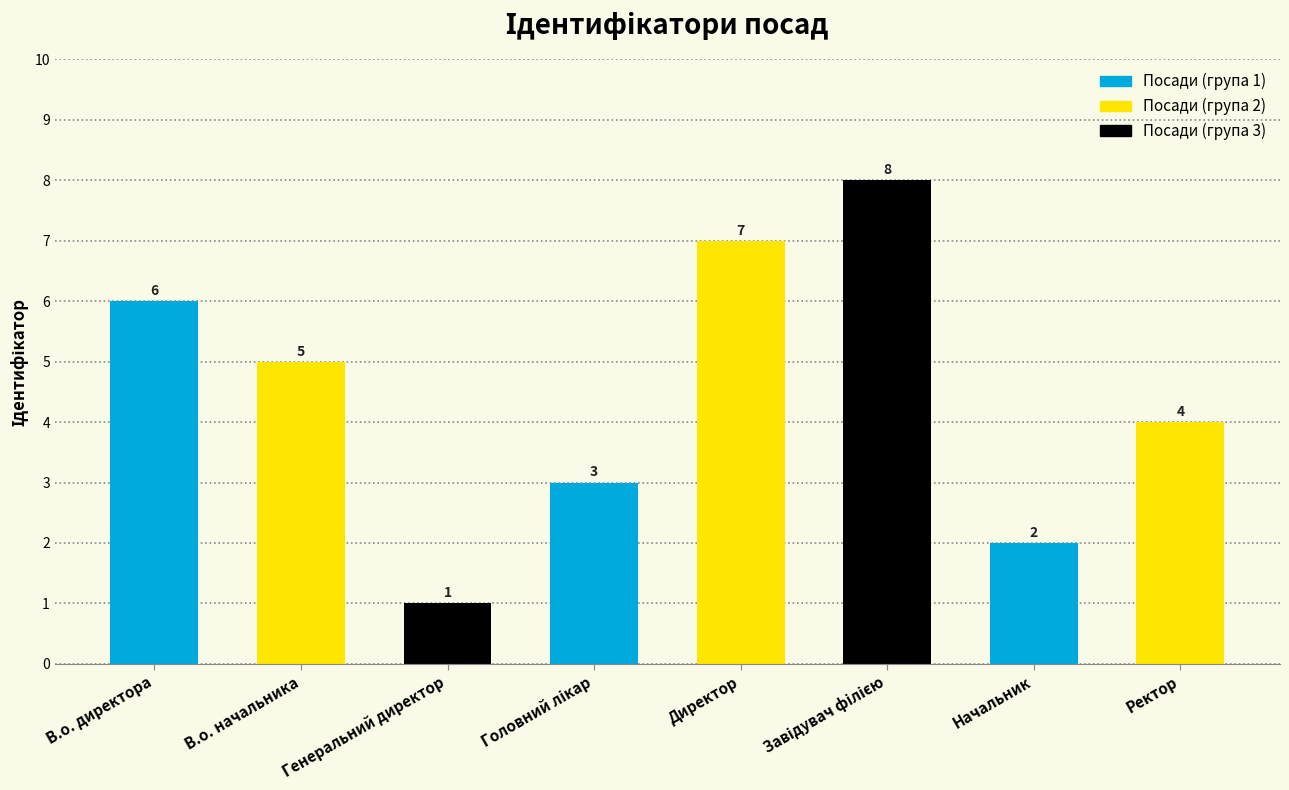

What is the ratio of the value at Начальник to the value at В.о. директора?

0.3